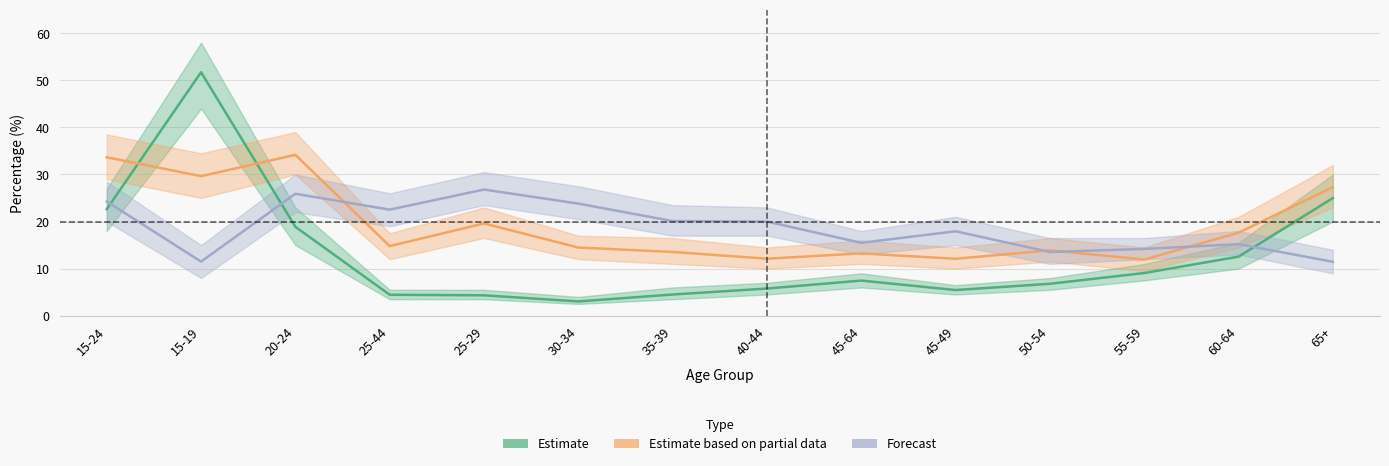

Between 40-44 and 45-64, which series saw the biggest shift?

Forecast